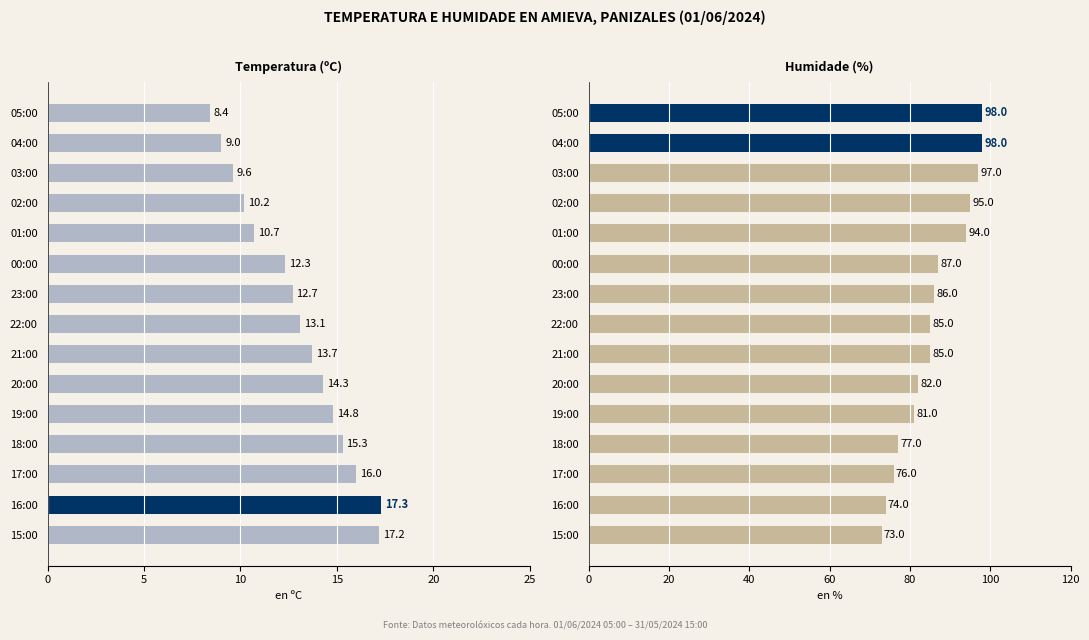

What is the maximum value for Temperatura (ºC)?

17.3